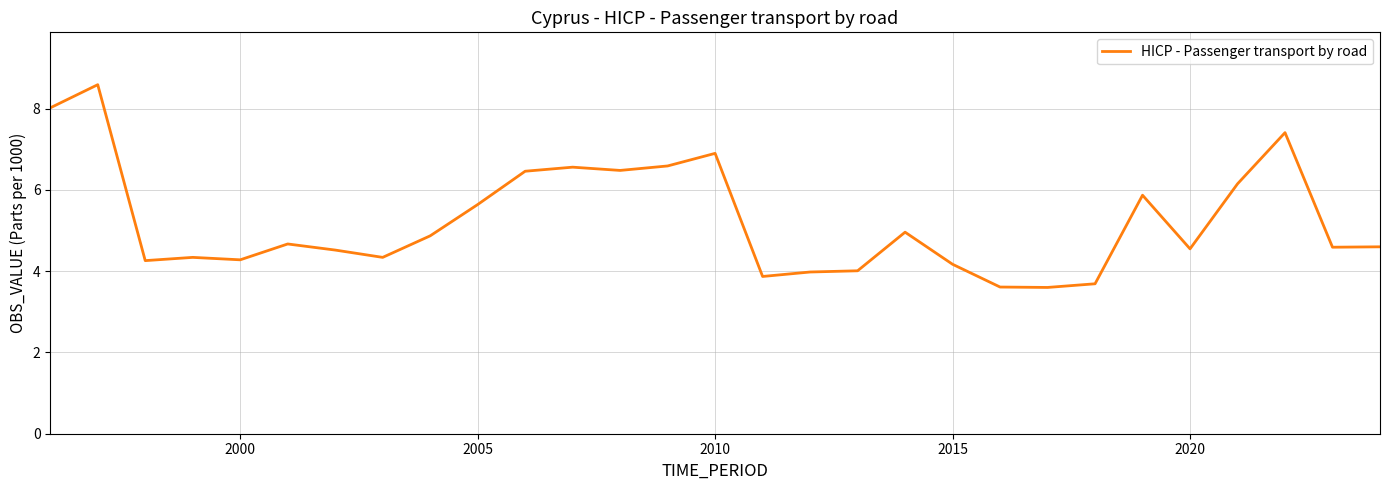

What is the difference between the maximum and minimum values?

5.0